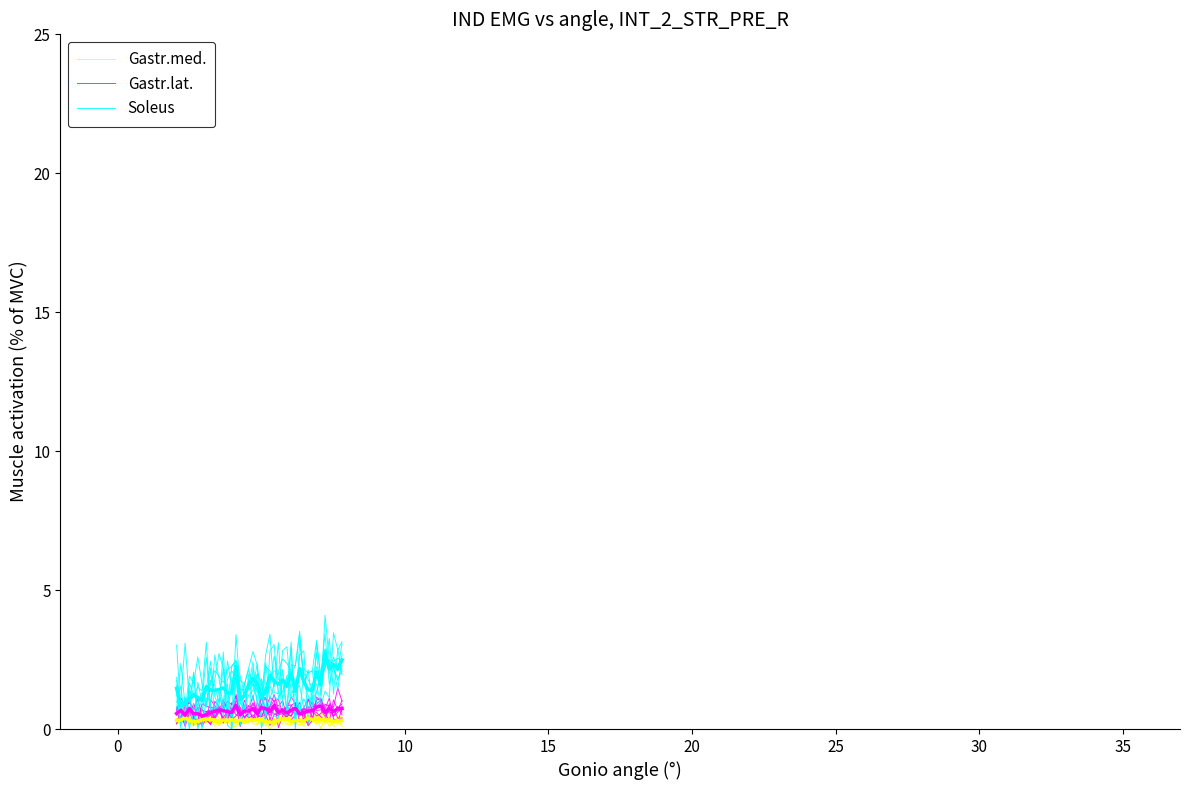

In Gastr.lat., how many points are lower than both neighbors (excluding endpoints)?

12